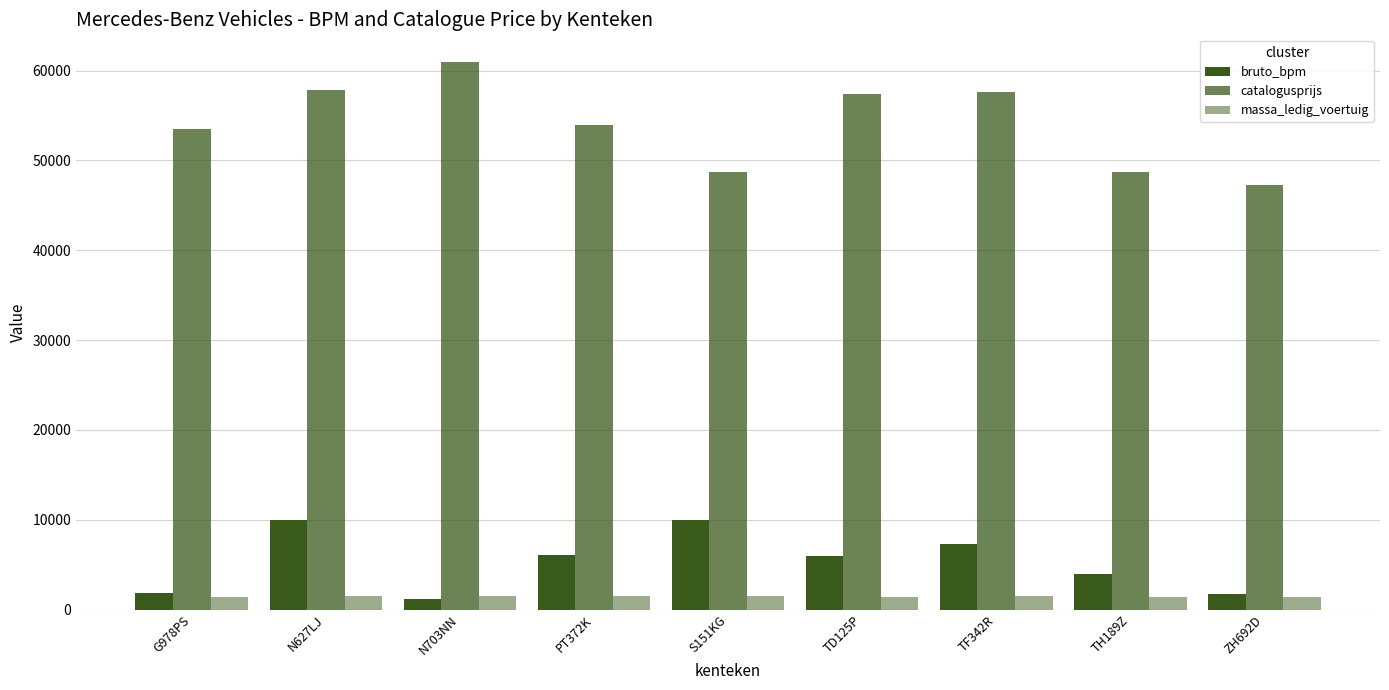

How many bars are there in each group?

3